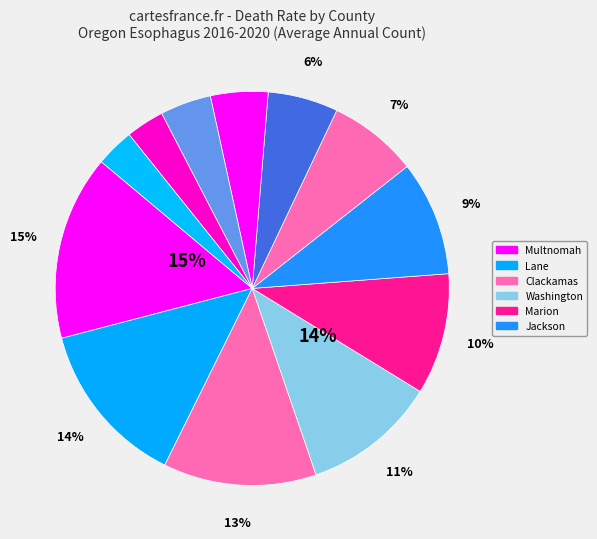

Which slice is the largest?

Multnomah County